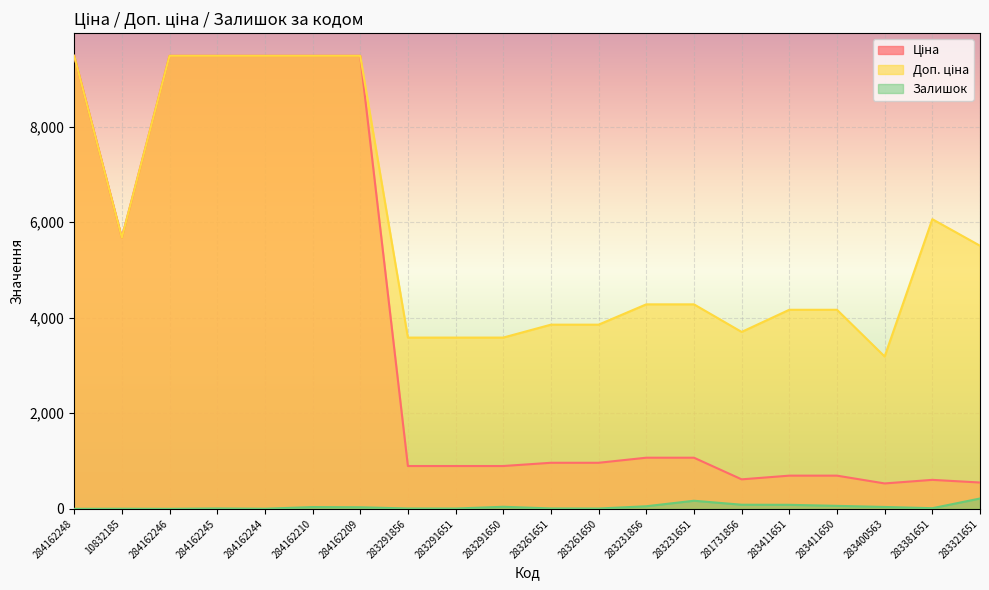

Does the chart display data point markers on the line(s)?

No